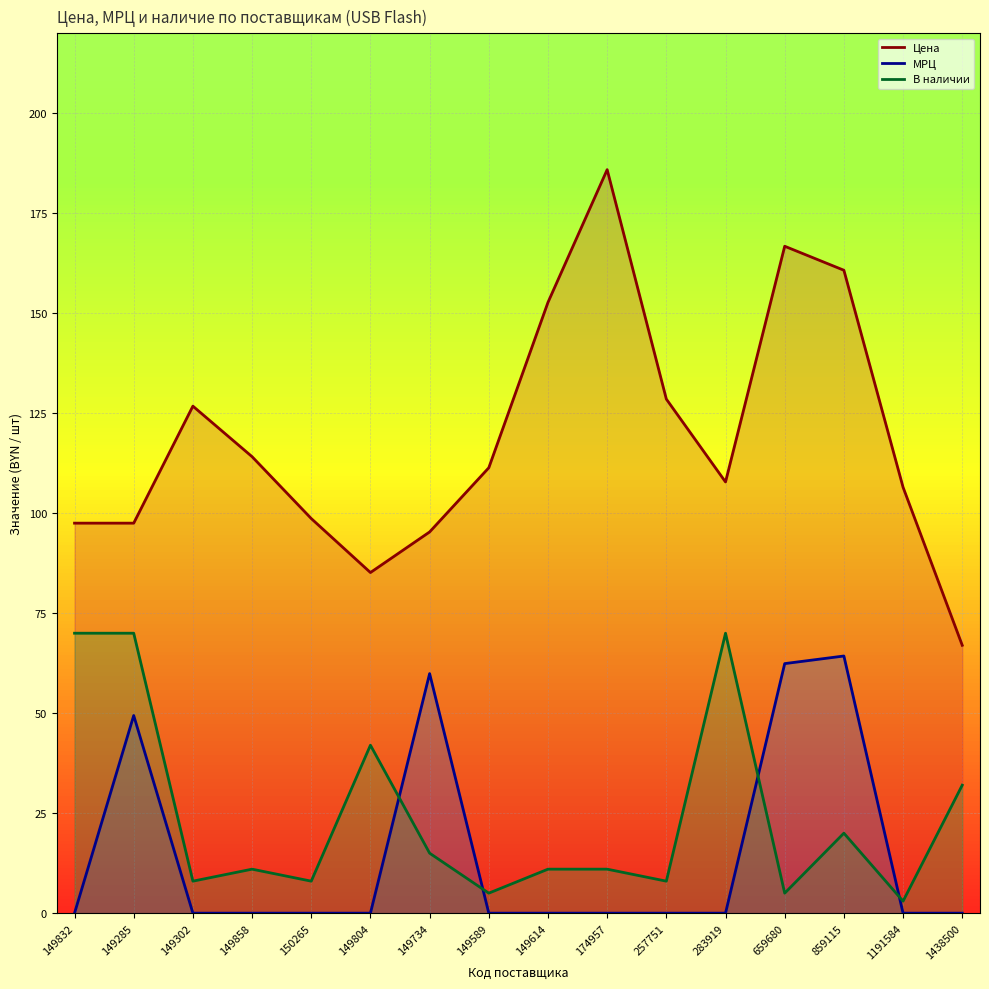

True or false: МРЦ and Цена cross at least once.

False